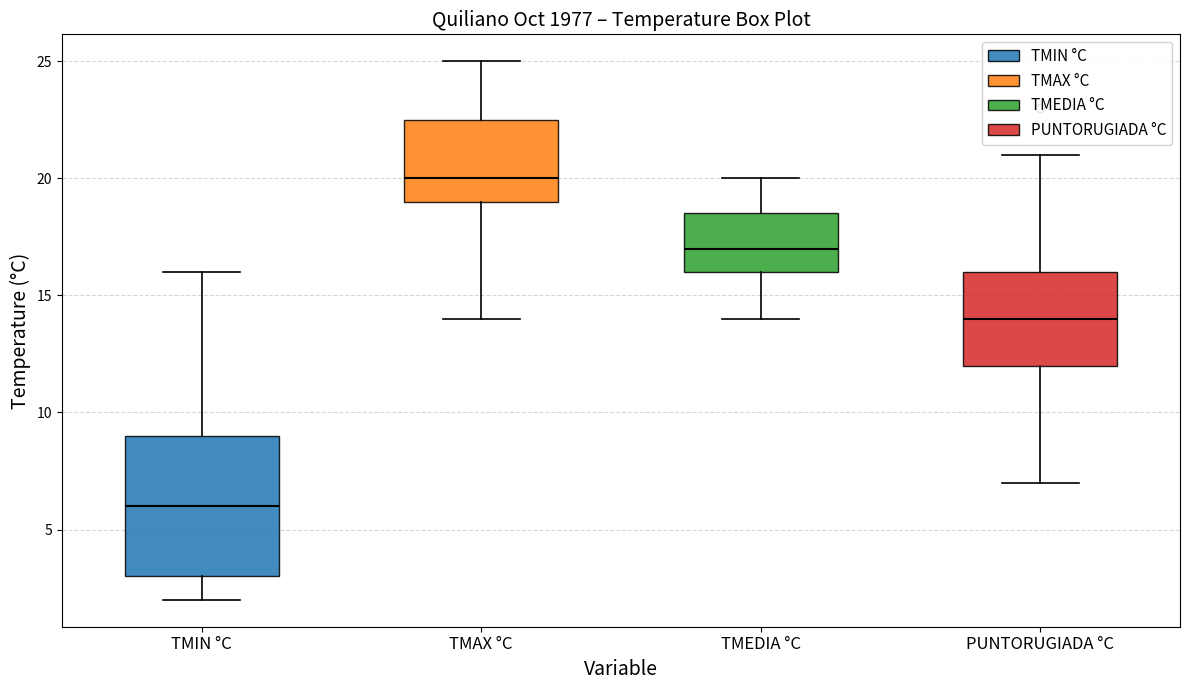

Comparing the boxes themselves (not the whiskers), which one is the tallest?

TMIN °C